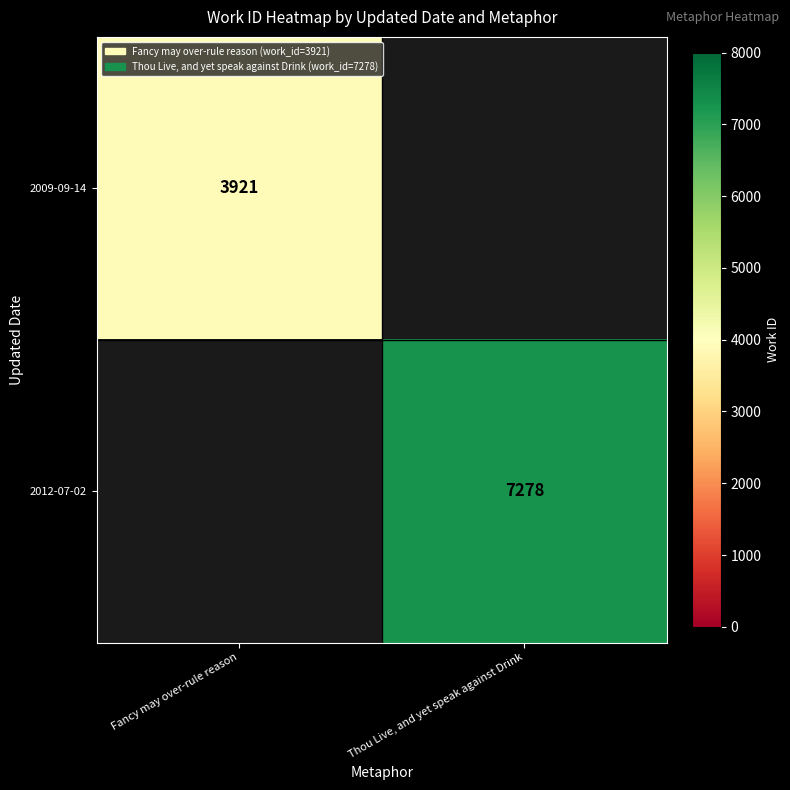

At how many categories does at least one series exceed 1476?

2